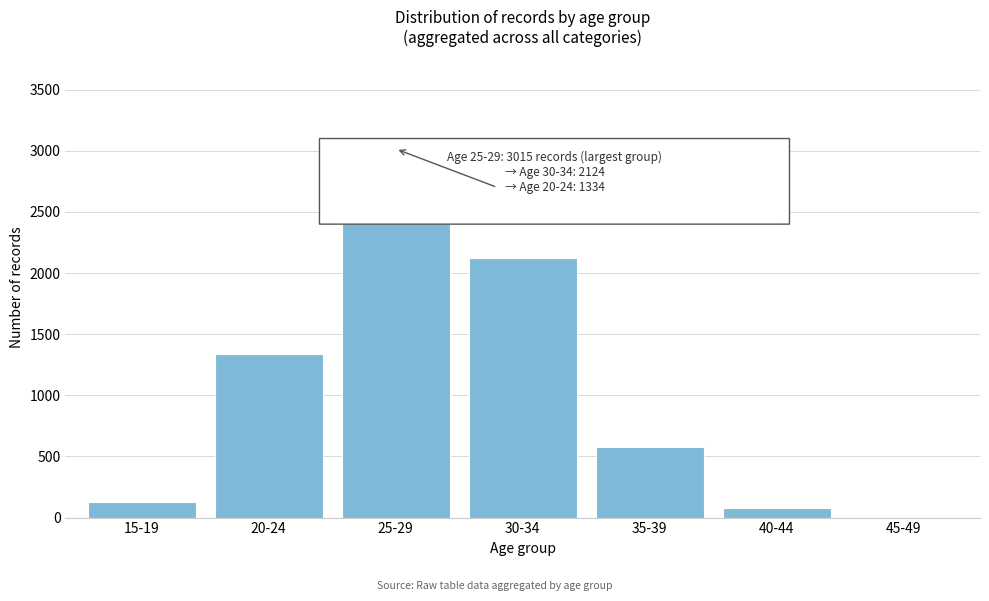

Reading left to right, extract all data points from this chart.

15-19=126	20-24=1334	25-29=3015	30-34=2124	35-39=580	40-44=75	45-49=1